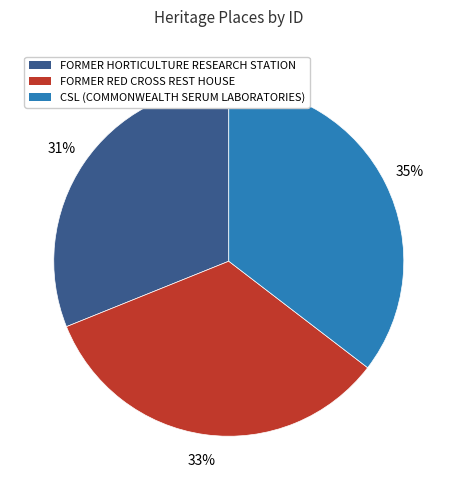

Is the sum of FORMER RED CROSS REST HOUSE and FORMER HORTICULTURE RESEARCH STATION greater than half?

Yes